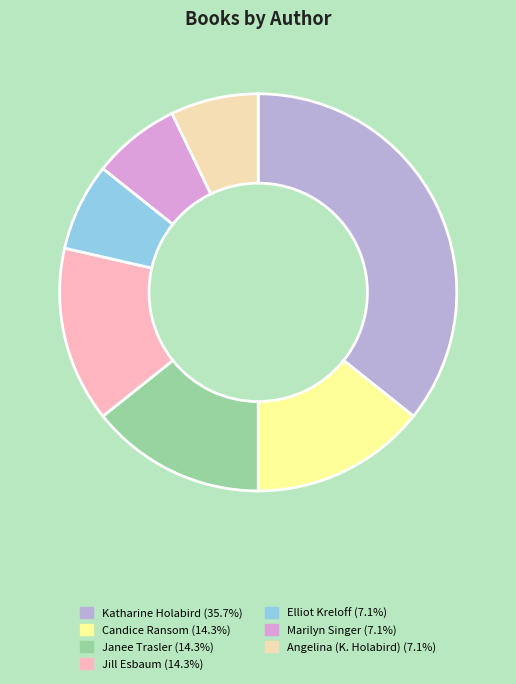

Does any single category account for the majority?

No